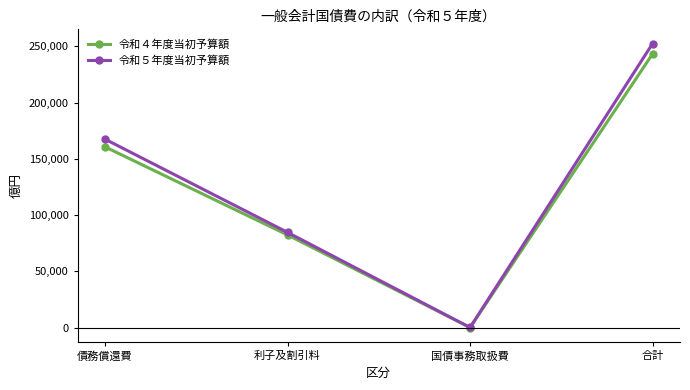

Which series changed the most between 債務償還費 and 利子及割引料?

令和５年度当初予算額